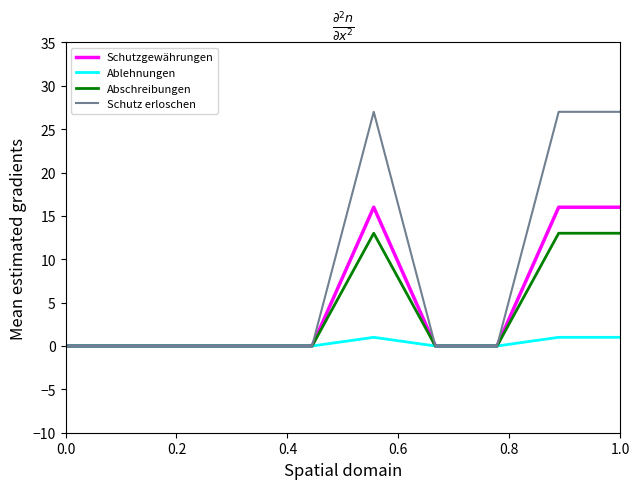

What is the greatest value displayed?

27